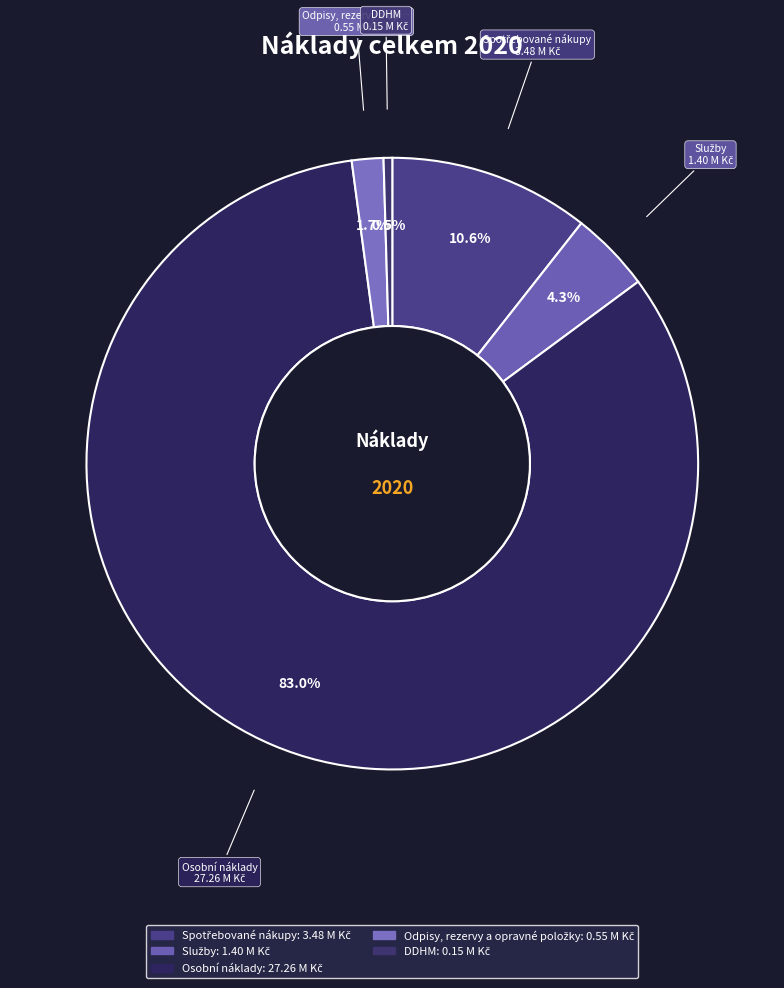

To the nearest percent, what is the average slice percentage?

20%